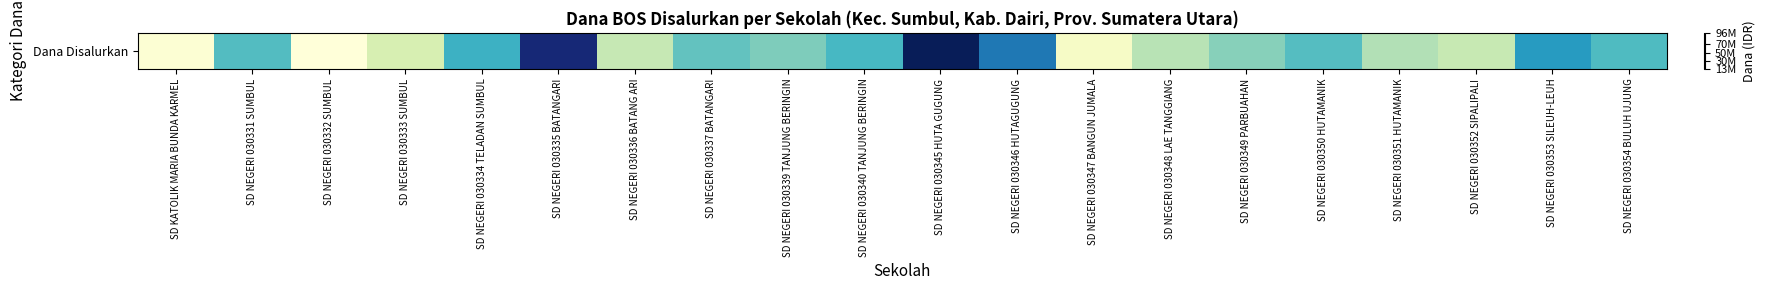

What is the approximate value at SD NEGERI 030352 SIPALIPALI?

33300000